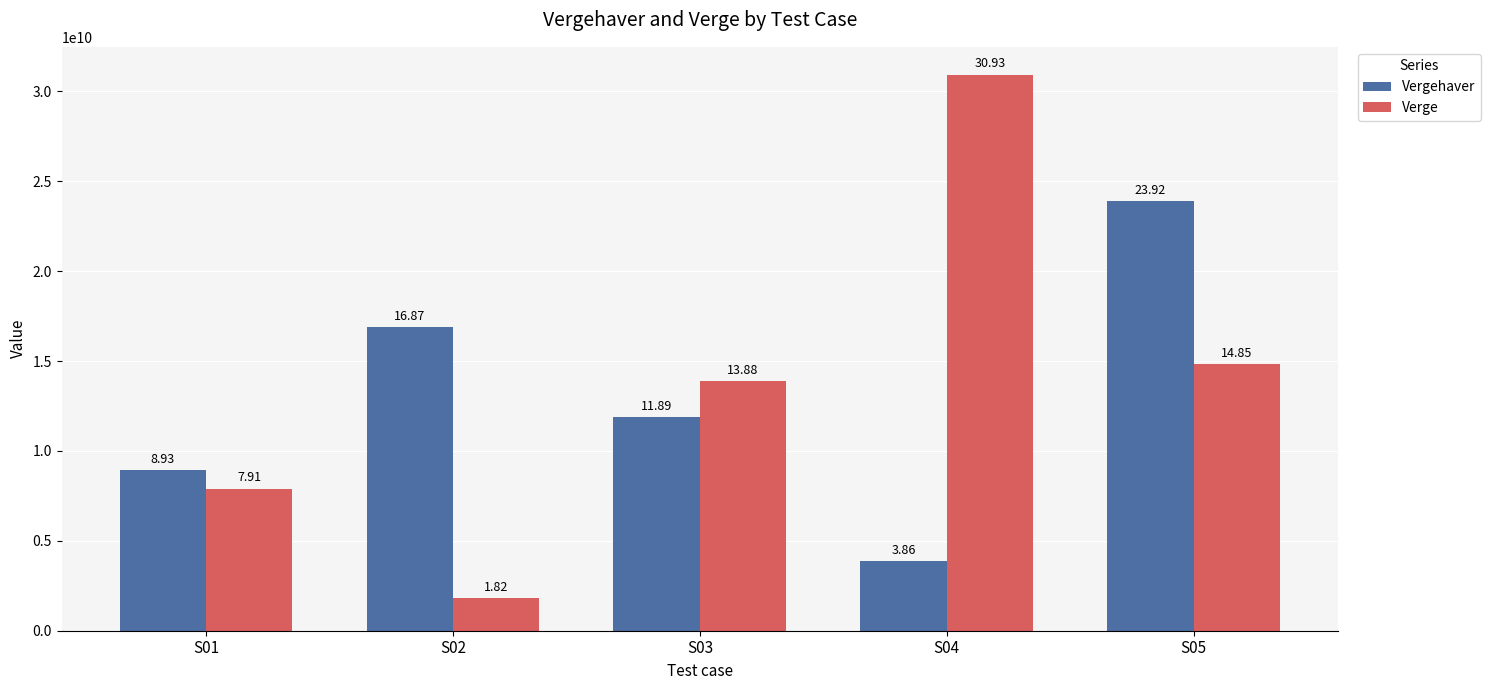

At which category is the sum across all series the highest?

S05